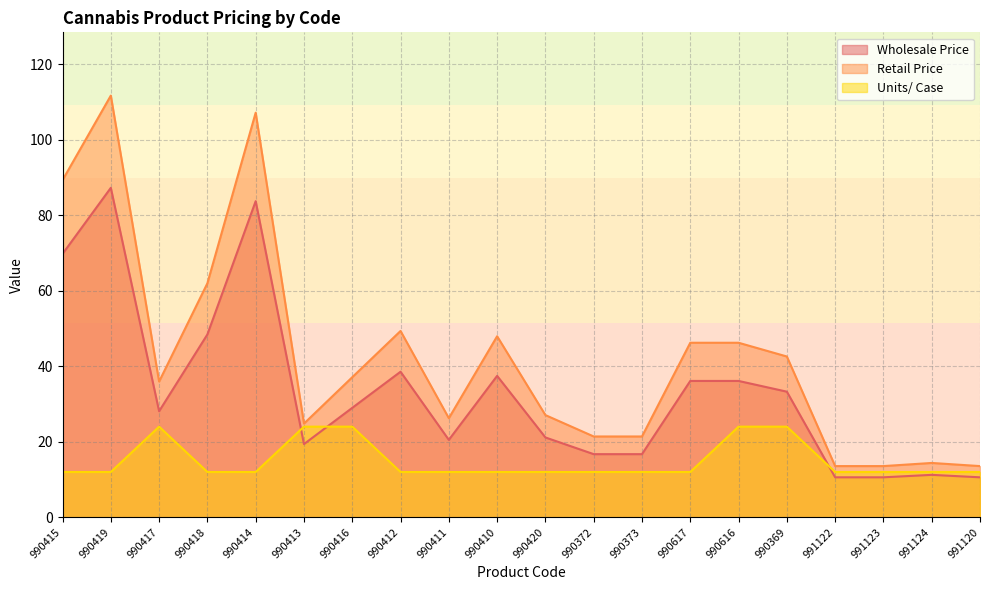

What is the difference between the highest and lowest values at 990369?

18.6